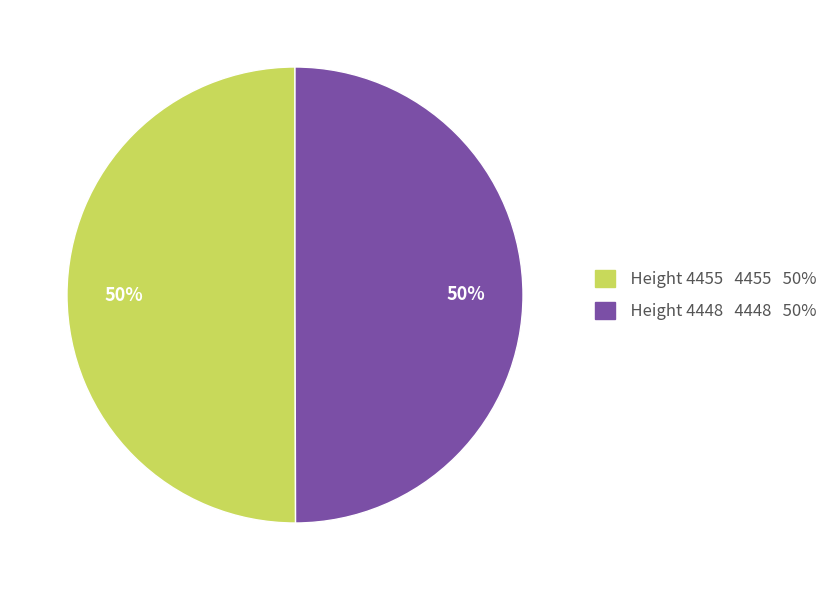

What percentage is the Height 4448 4448 50% slice, to the nearest percent?

50%